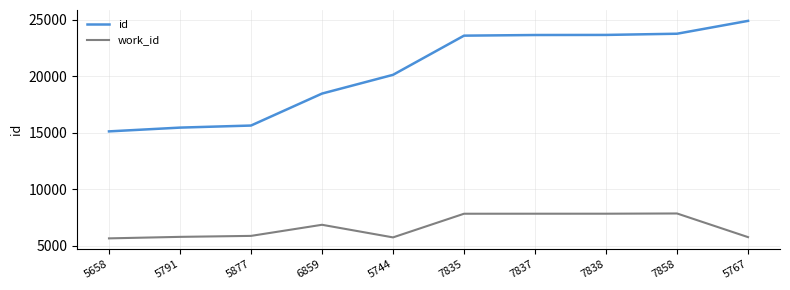

How many lines are shown in the chart?

2